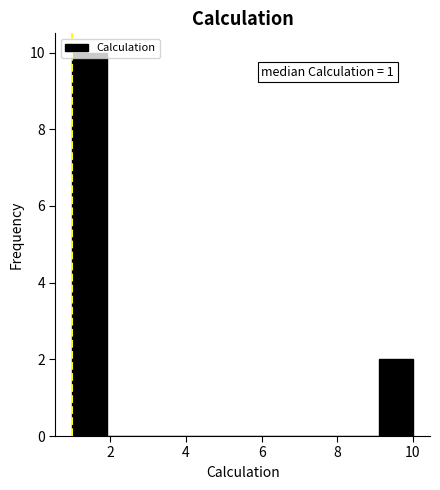

Over which range of the x-axis is the bar tallest?

1.0 to 1.9